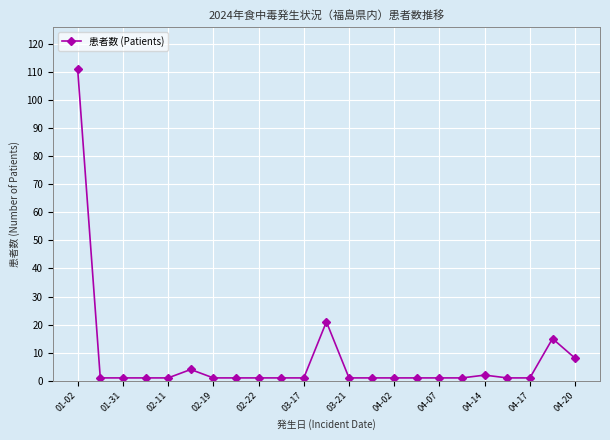

True or false: there are more than 1 points higher than both neighbors.

True